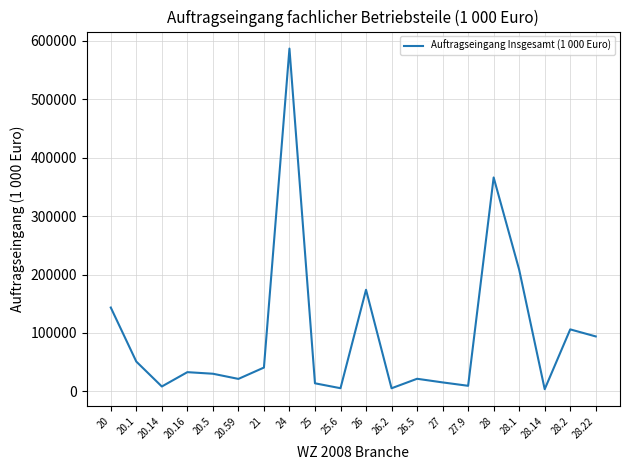

At which category does the chart reach its peak across all series?

24